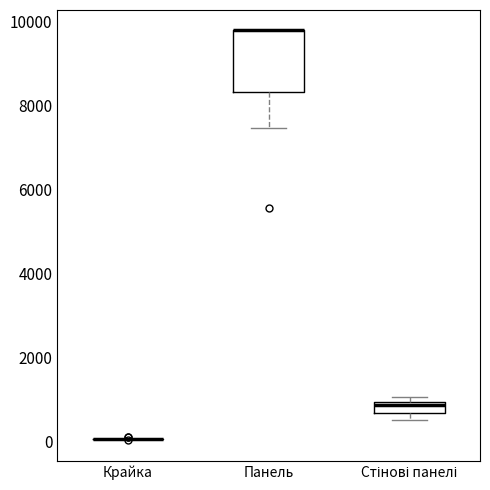

Where is the upper edge of the box for Панель on the y-axis? The values are not printed on the chart, so give them approximately, as read against the axis.

9800